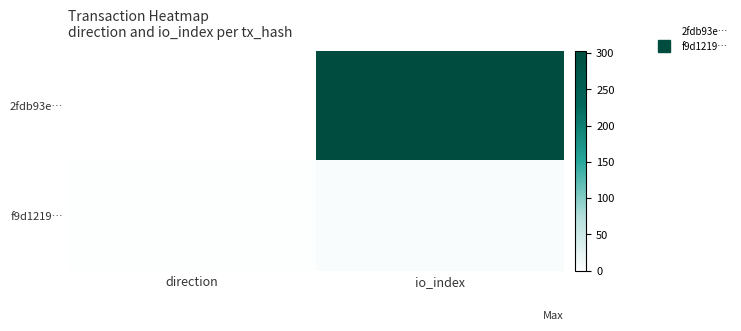

Reading right to left, list all the values displayed in this chart.

2fdb93e…: io_index=303	direction=-1
f9d1219…: io_index=5	direction=1